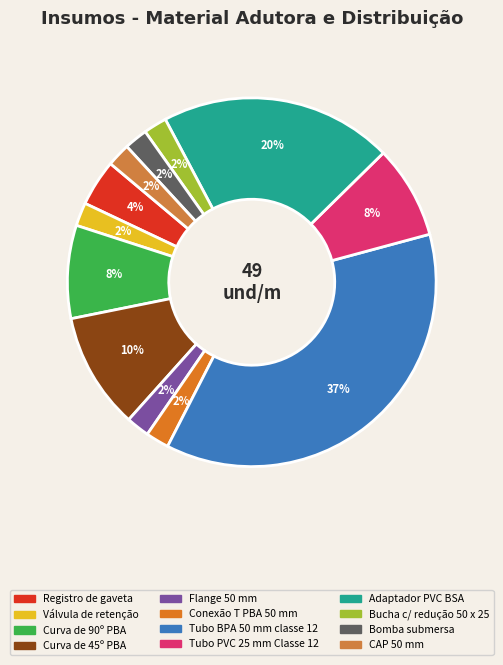

What is the smallest slice in the pie chart?

Válvula de retenção